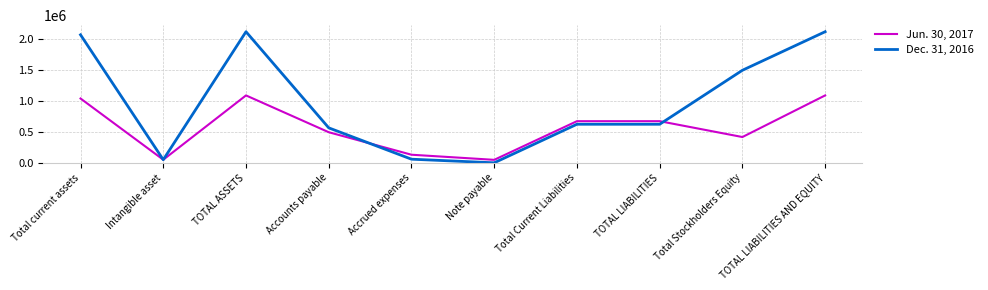

How many categories are shown in the chart?

10